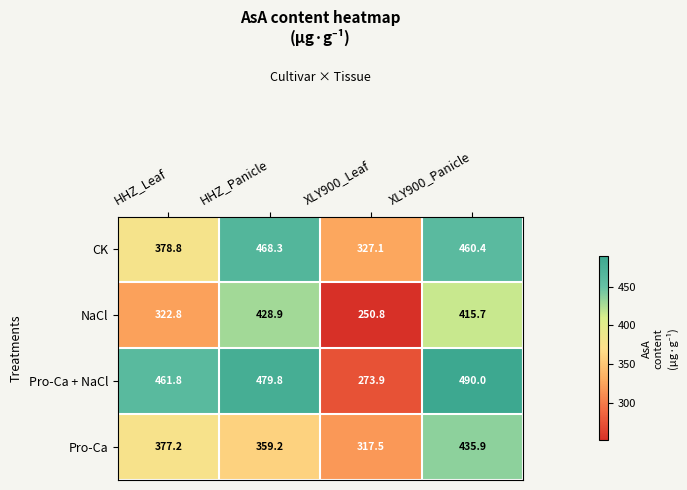

The value of Pro-Ca at HHZ_Leaf is 665.2. True or false?

False